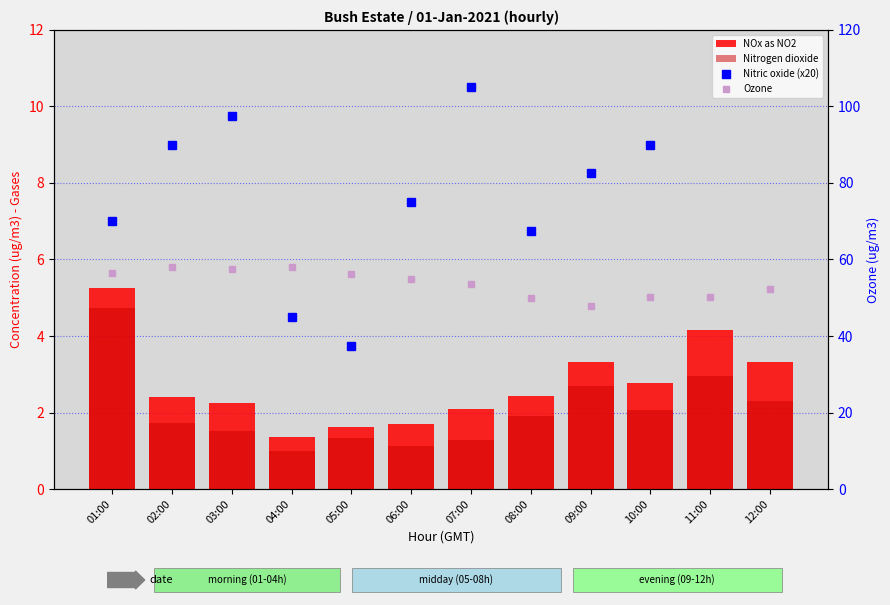

At which category does the chart reach its minimum across all series?

04:00